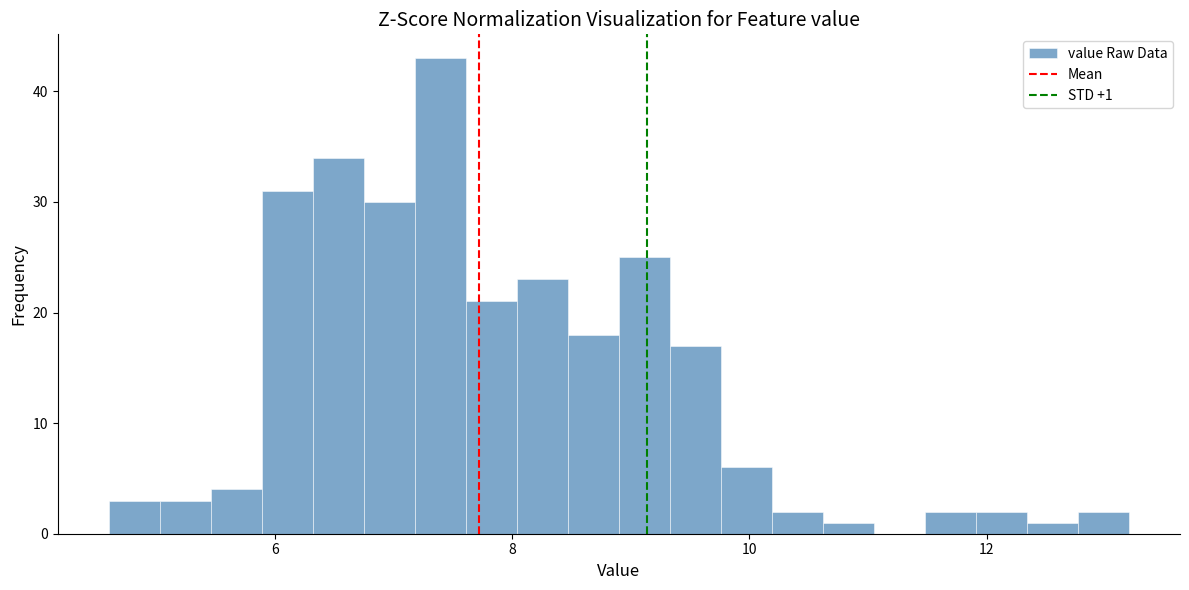

Around what value on the x-axis is the tallest bar? Give the approximate position of its centre, as read against the axis.

7.4